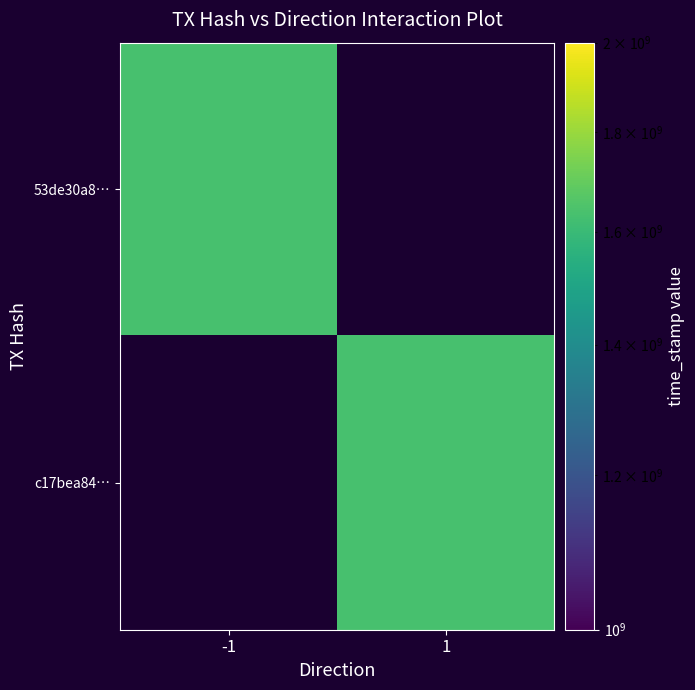

Reading left to right, list all the values displayed in this chart.

53de30a80819b74c2eb5eed73e709548d9220db: direction=-1	time_stamp=1634394439
c17bea8406762f9528946e7ff9ca5860f4af8c9: direction=1	time_stamp=1634394317